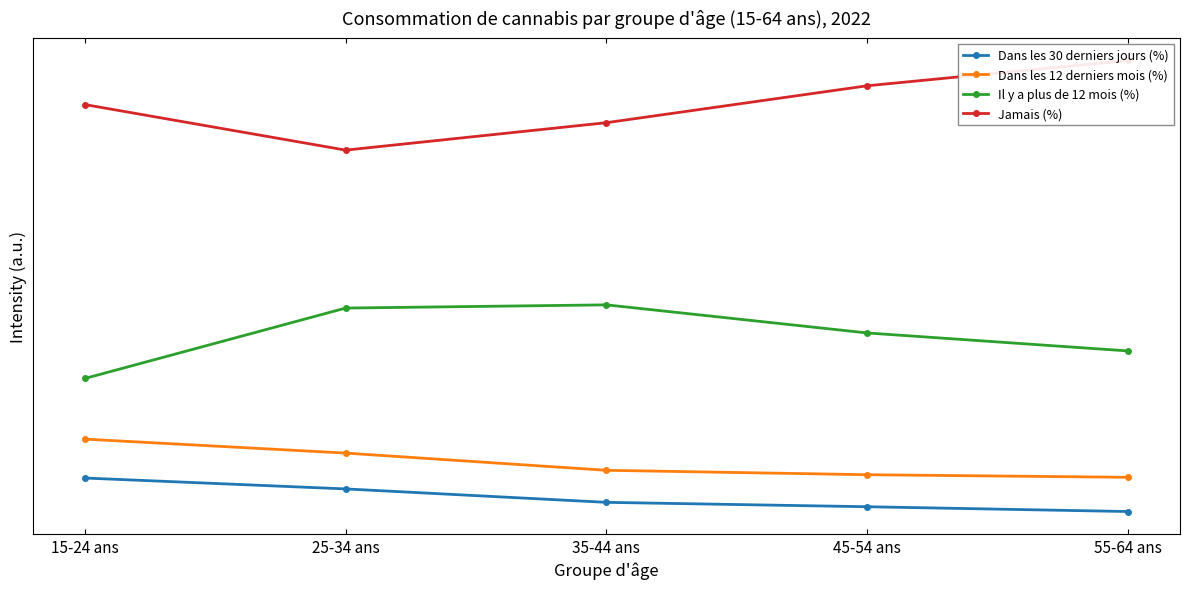

List the labels in order of Jamais (%) value, smallest first.

25-34 ans, 35-44 ans, 15-24 ans, 45-54 ans, 55-64 ans